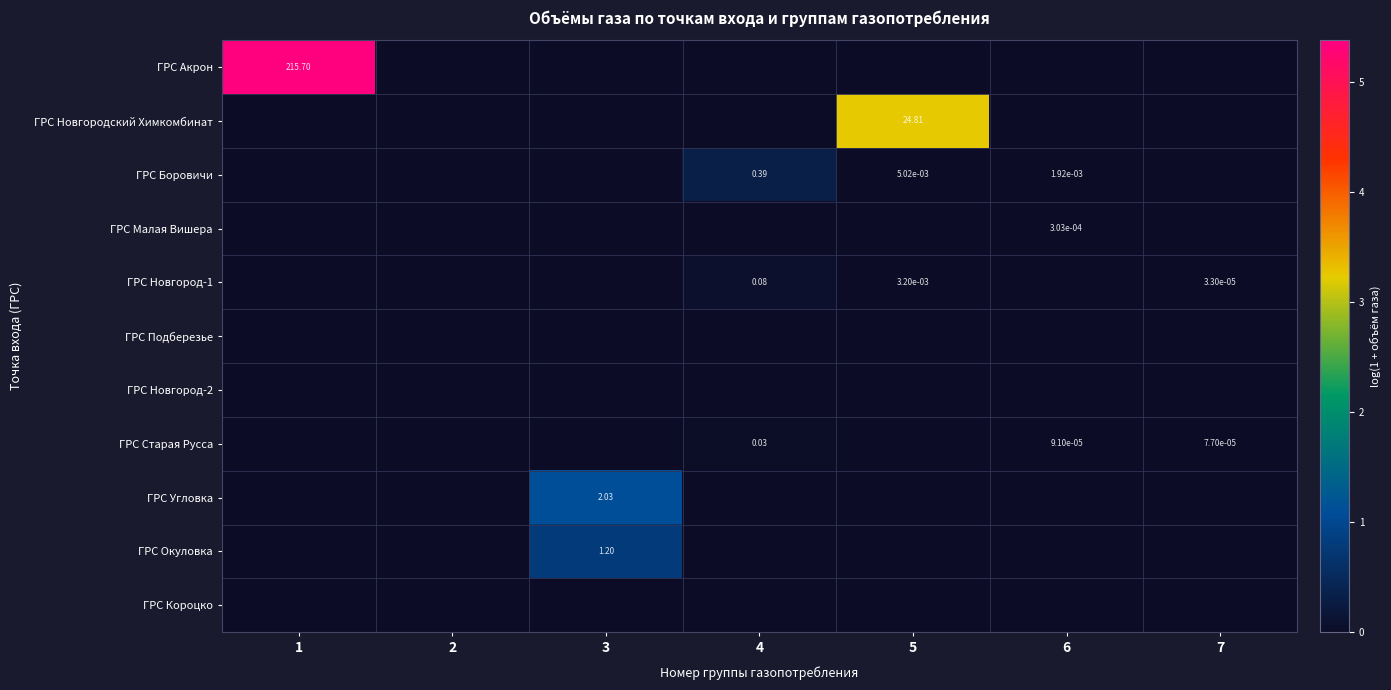

Rank the categories by ГРС Угловка value from lowest to highest.

1, 2, 4, 5, 6, 7, 3